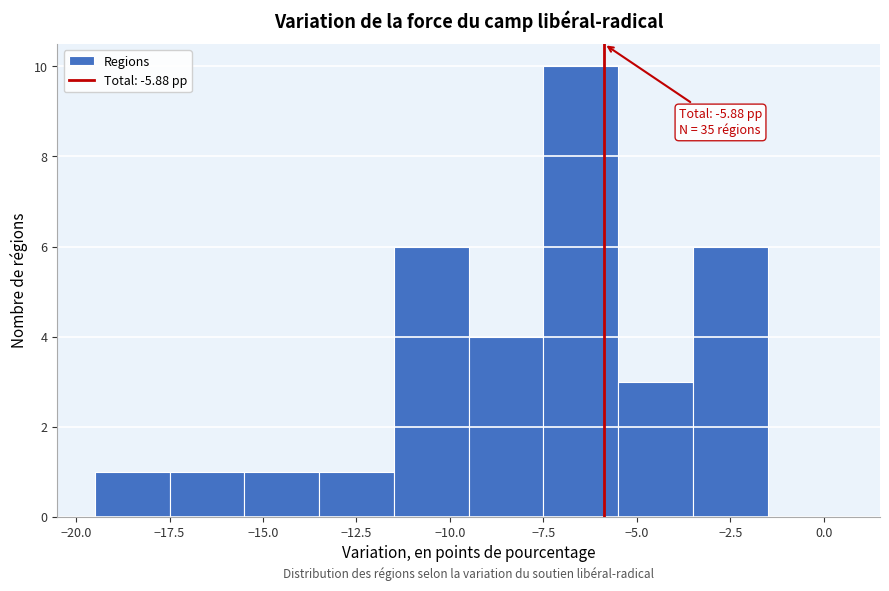

Which range on the x-axis has the tallest bar?

-7.5 to -5.5